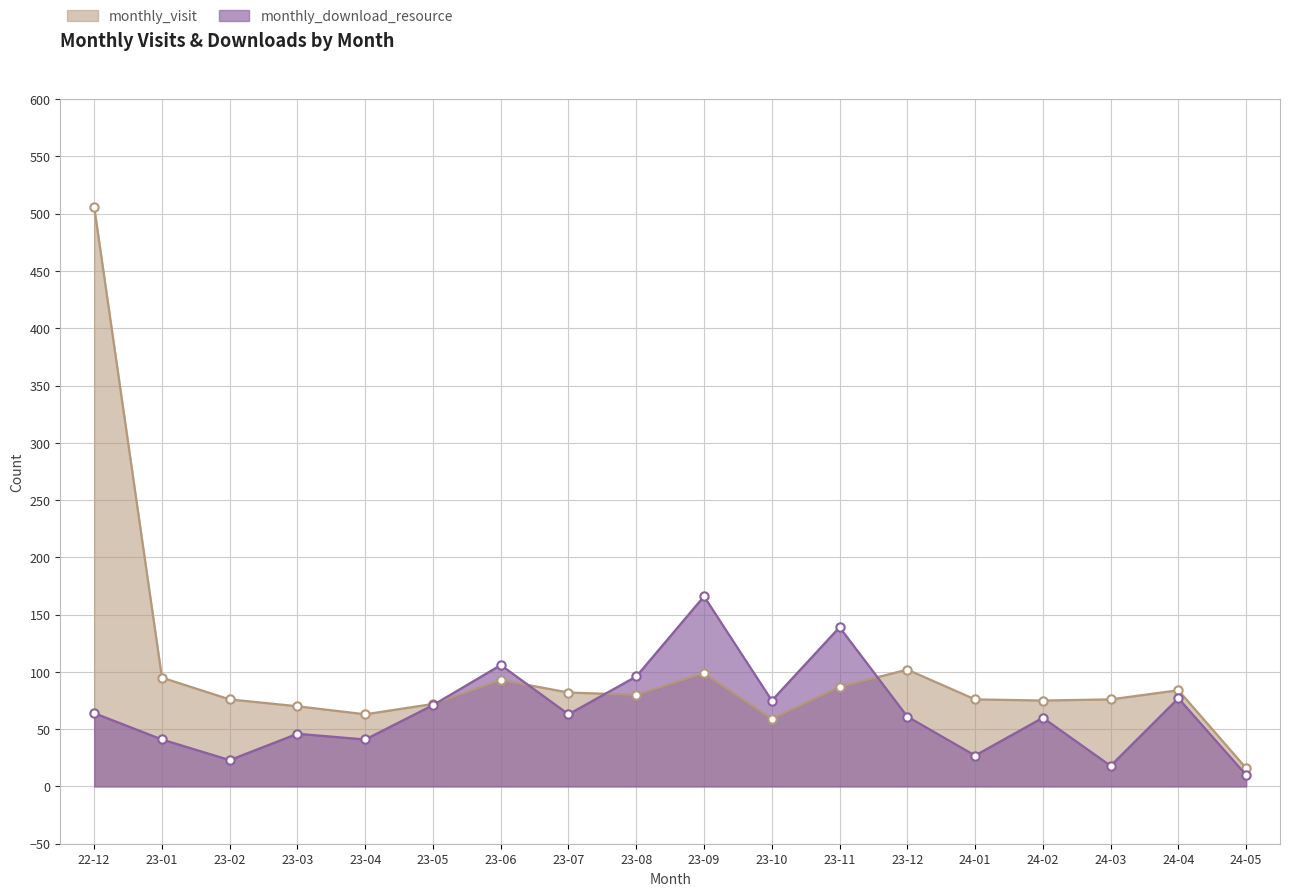

What is the difference between the maximum and minimum values in the monthly_download_resource series?

156